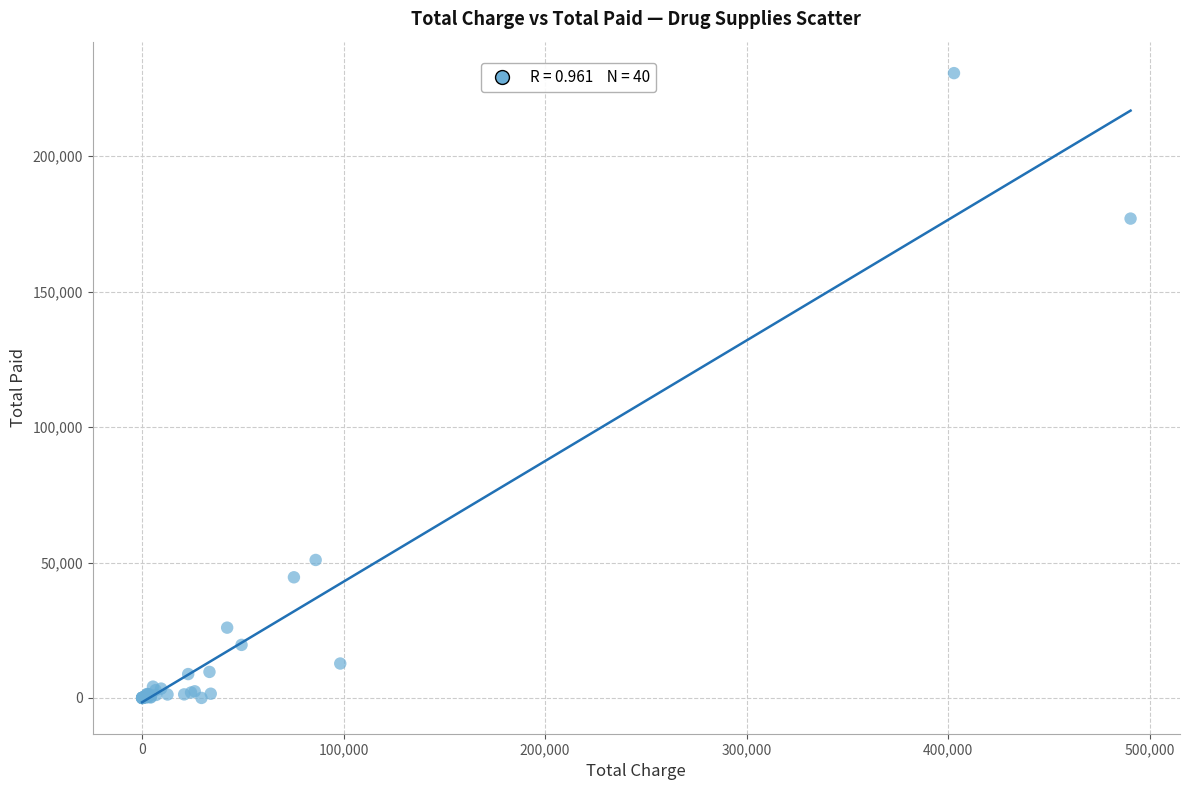

What Y value in the scatter plot is closest to 115350?

176990.5